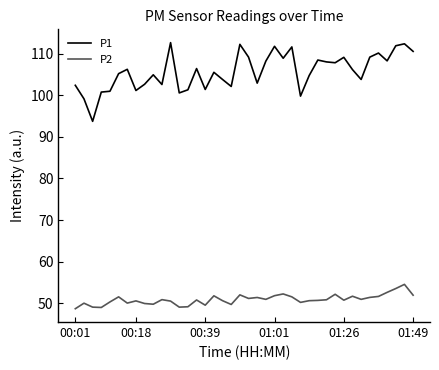

Rank the series by their maximum value, from lowest to highest.

P2, P1